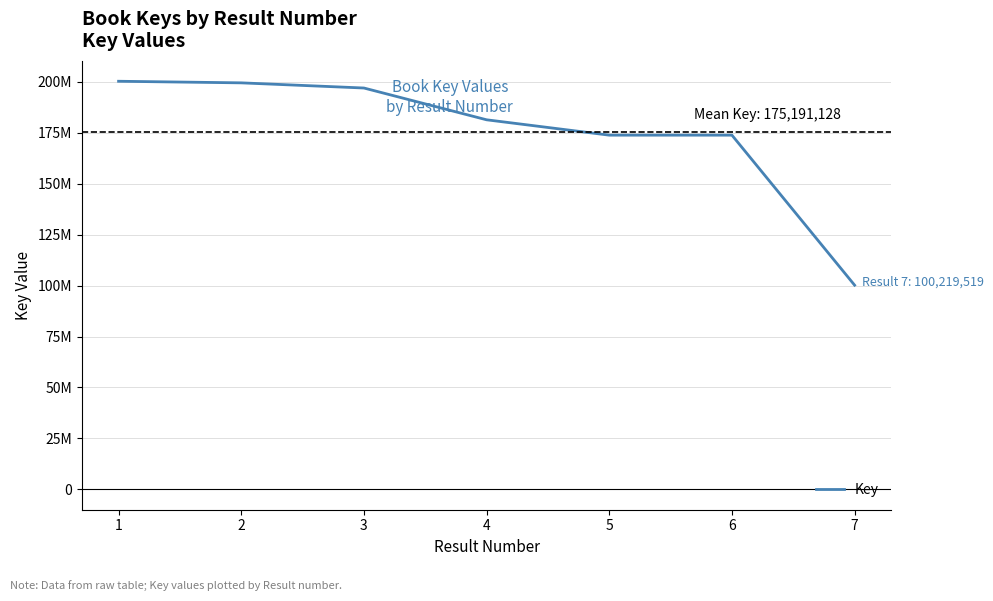

True or false: the data has more than 2 interior local peaks.

False